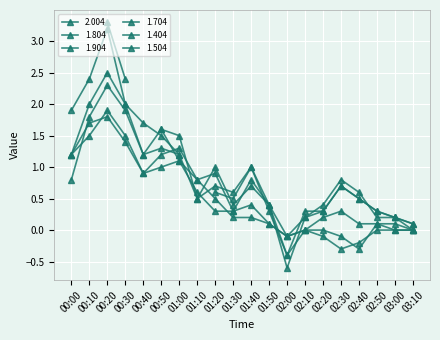

What is the difference between the 1.804 values at 01:10 and 02:50?

0.3